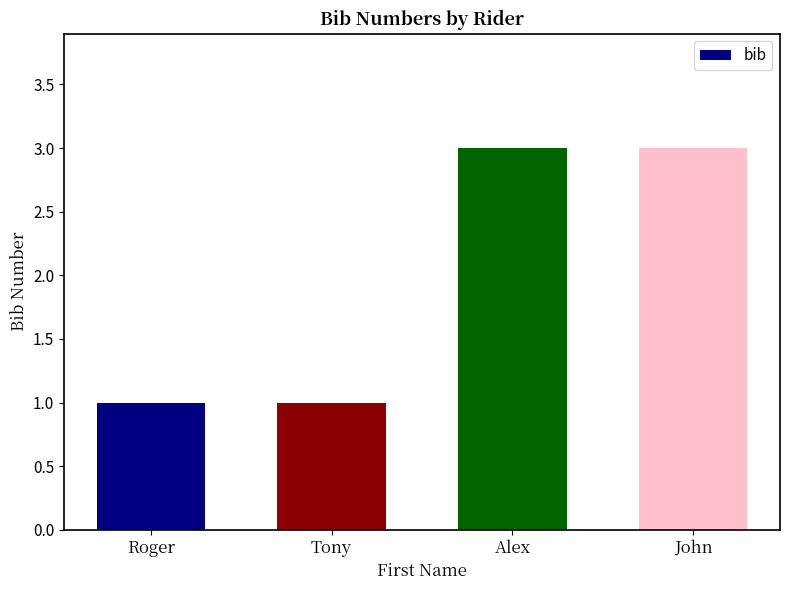

What value does the data have at John?

3